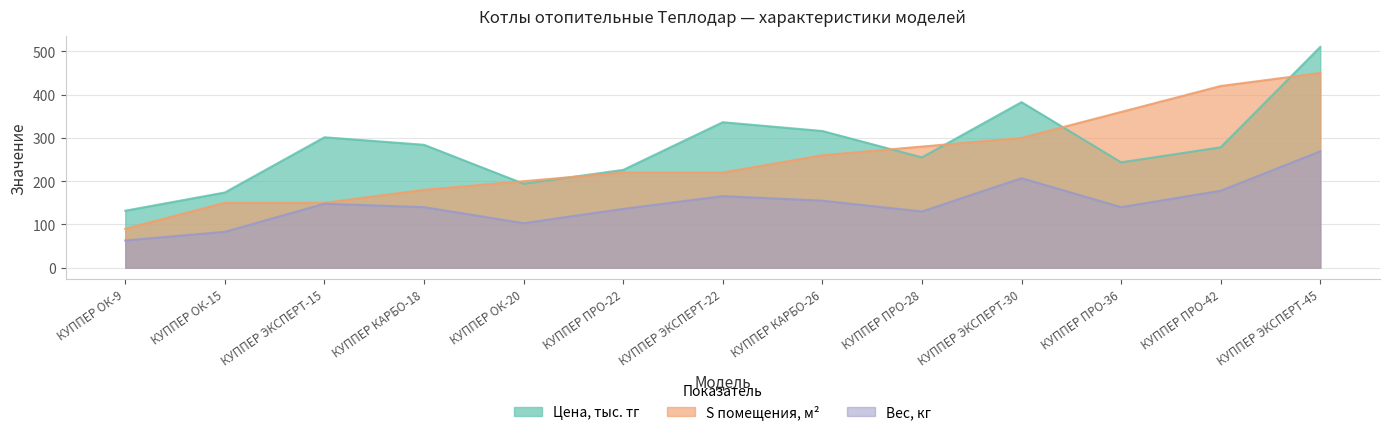

What is the value of the Вес, кг point at the 10th from the left?

207.0